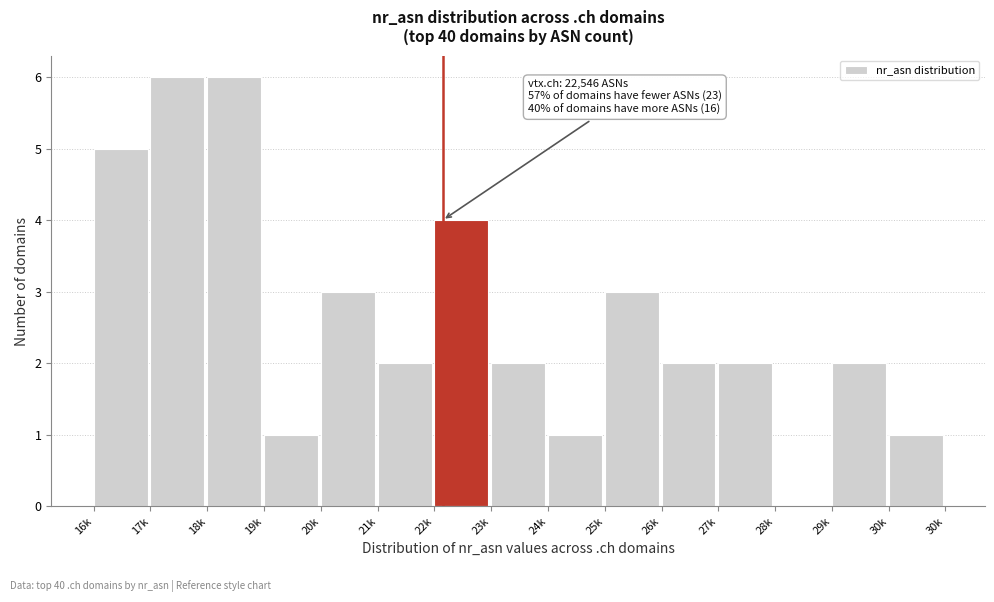

Reading left to right, what are all the values shown in this chart?

16k=5	17k=6	18k=6	19k=1	20k=3	21k=2	22k=4	23k=2	24k=1	25k=3	26k=2	27k=2	28k=0	29k=2	30k=1